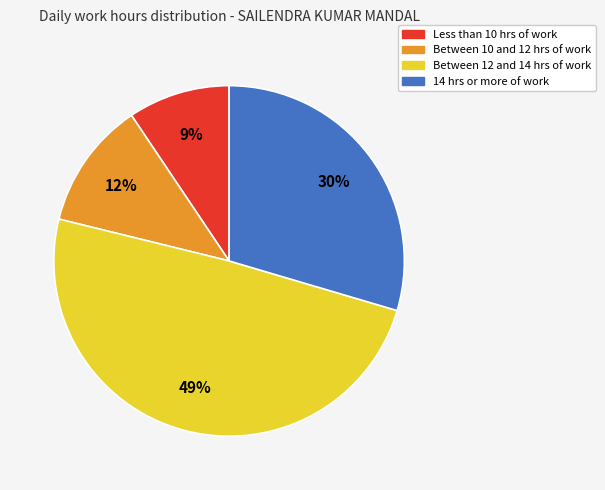

Does any single category account for the majority?

No